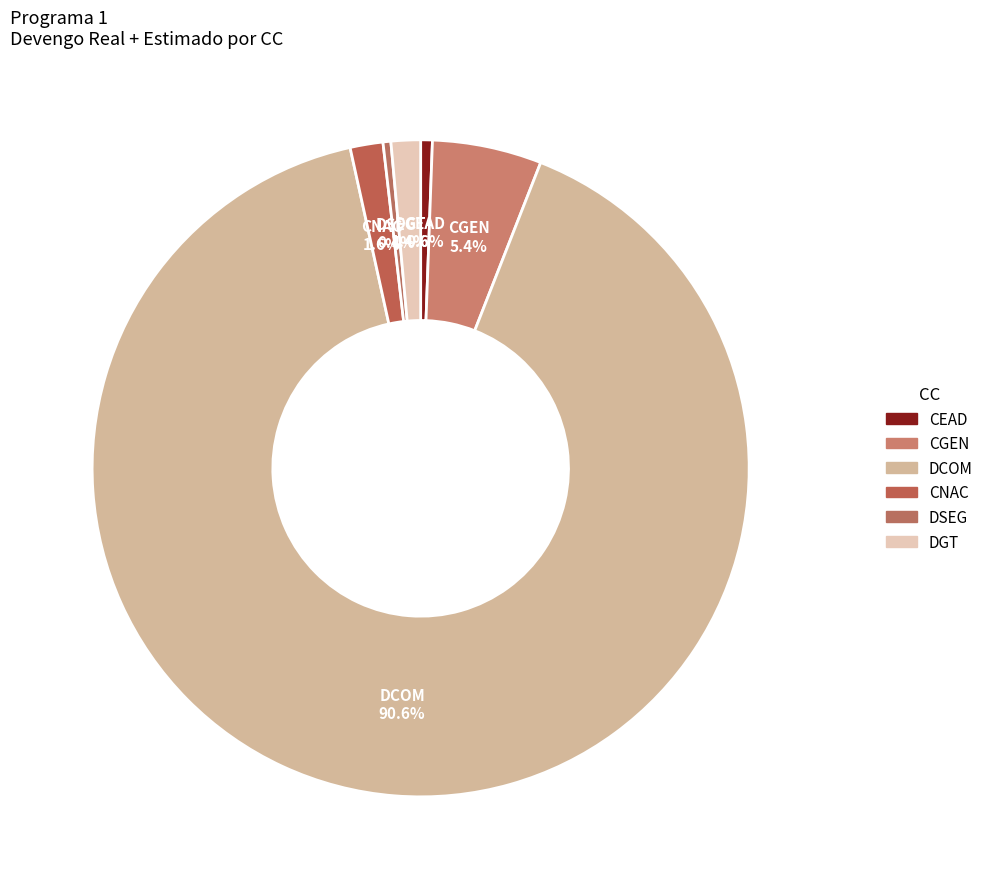

The CNAC slice represents 2% of the pie. True or false?

True